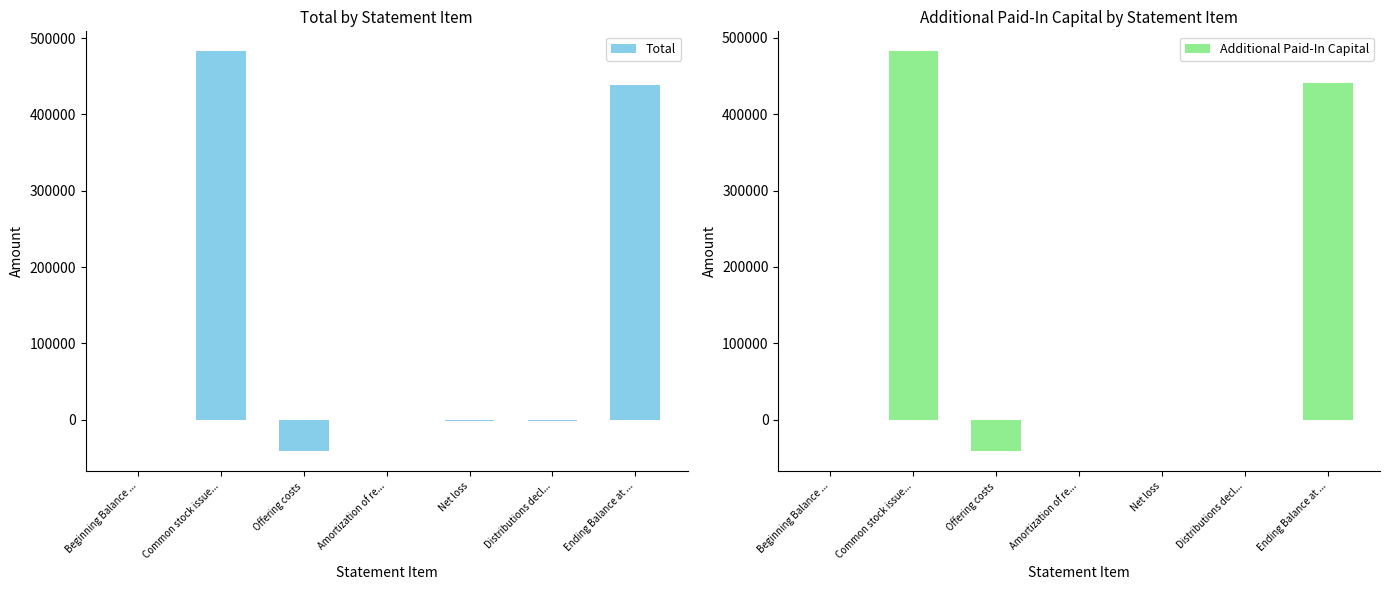

What is the maximum value for Total?

482761